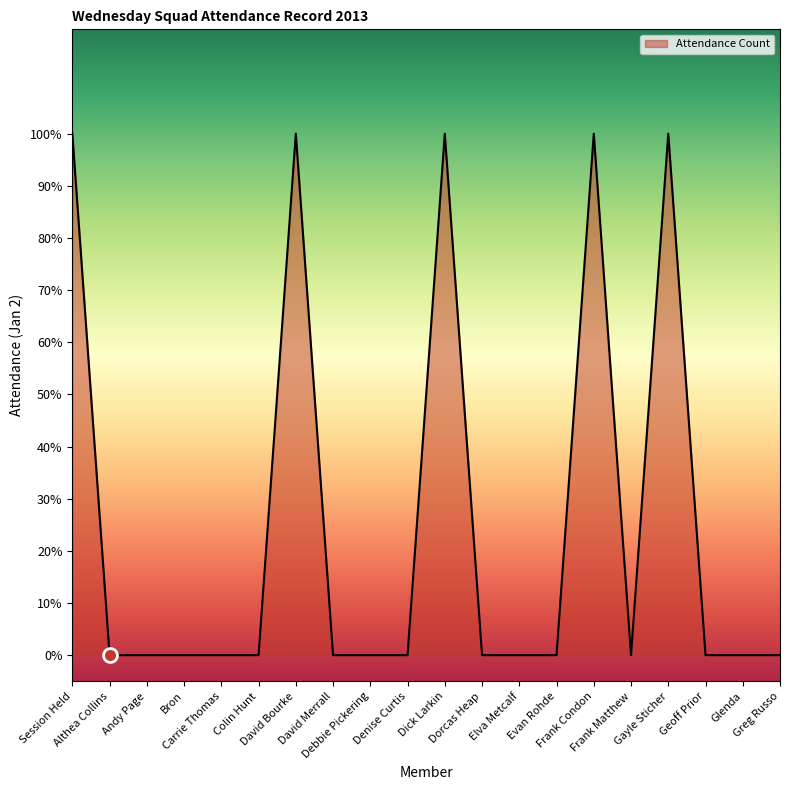

Does the chart display data point markers on the line(s)?

No